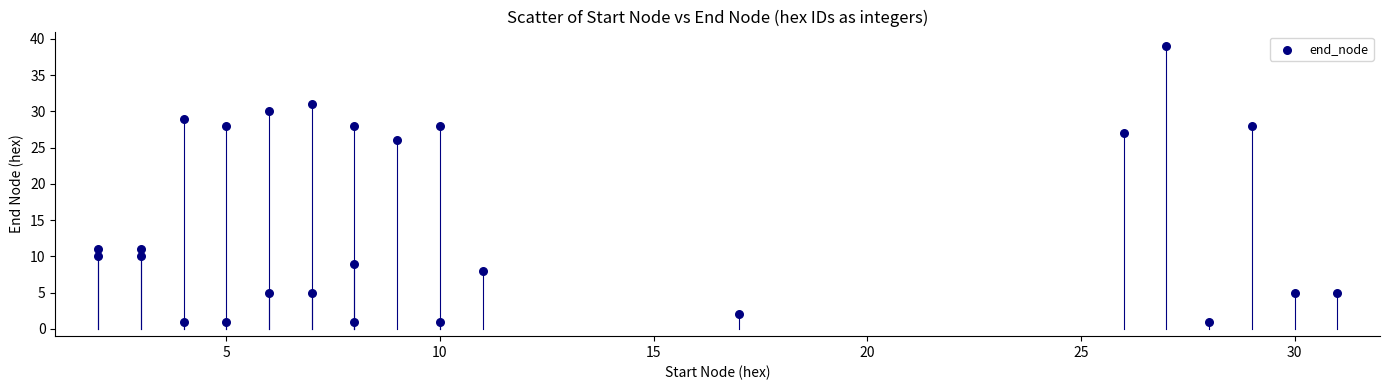

What is the range of X values (max minus min)?

29